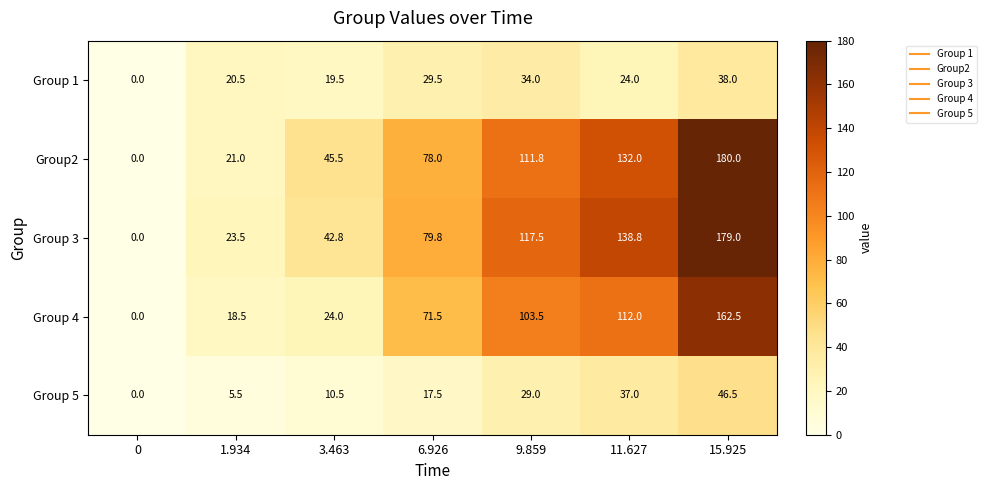

What is the total value across all series at 9.859?

395.8